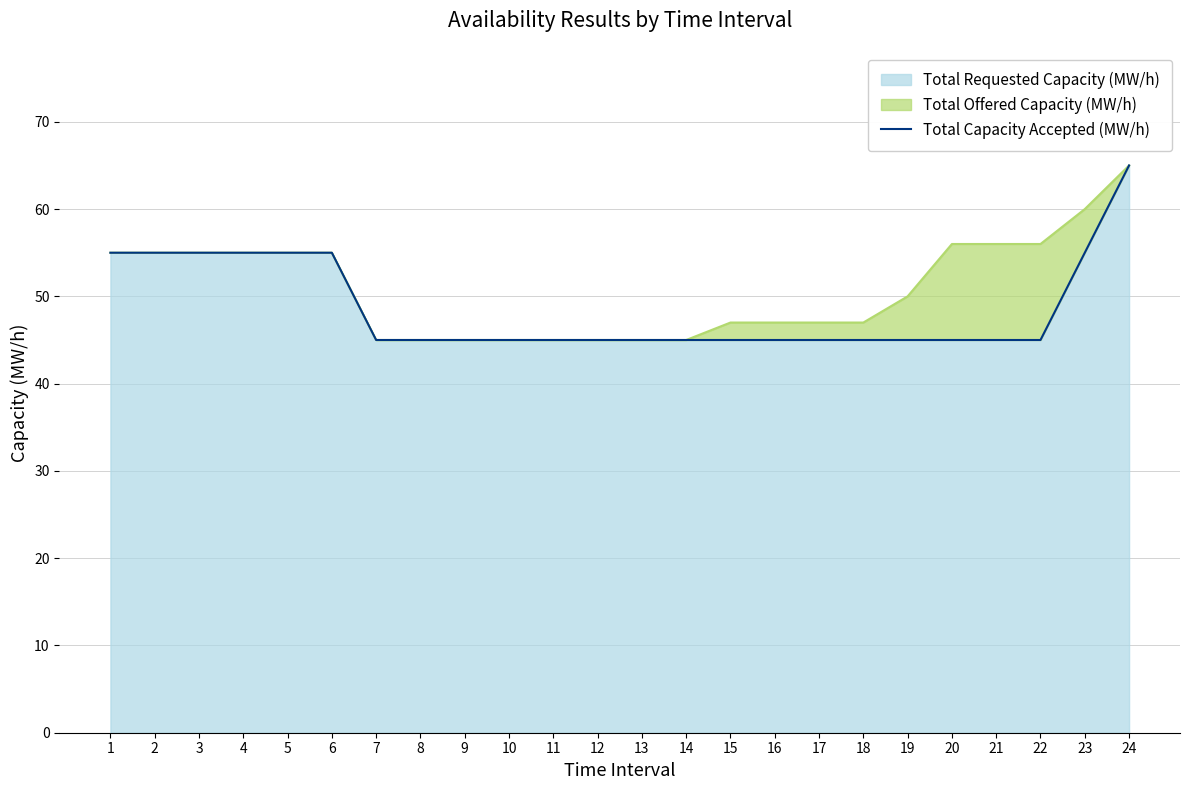

What is the difference between the maximum and minimum values?

20